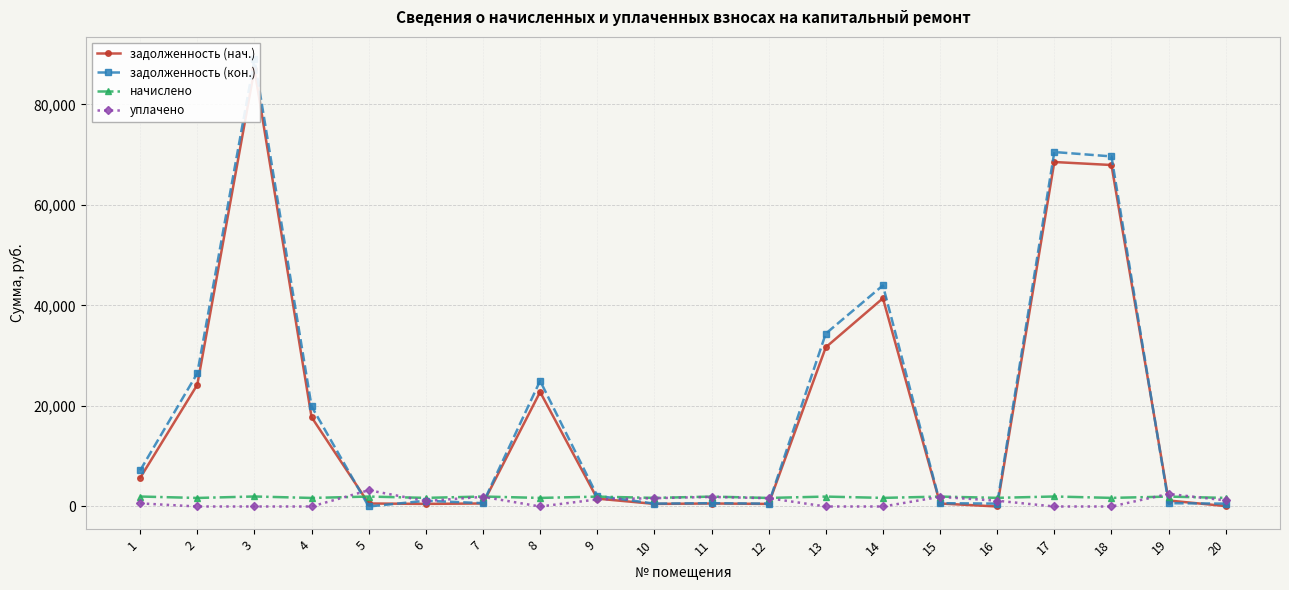

Reading right to left, what are all the values shown in this chart?

задолженность (нач.): 79.9	1190.4	67922.3	68520.0	0.0	597.6	41415.5	31665.6	514.2	593.5	516.5	1564.0	22779.0	598.7	518.0	596.5	17772.3	86970.5	24215.5	5684.4
задолженность (кон.): 569.3	656.0	69635.2	70507.8	572.6	661.5	43976.0	34386.7	567.7	655.2	570.1	2123.2	24994.3	660.9	1143.6	0.0	19914.9	88960.7	26496.3	7183.6
начислено: 1708.0	1968.1	1712.9	1987.7	1717.8	1973.0	1710.4	1970.5	1703.1	1965.7	1710.5	1963.2	1705.5	1982.8	1715.3	1975.5	1700.6	1990.2	1698.2	1982.8
уплачено: 1218.6	2500.6	0.0	0.0	1145.2	1915.8	0.0	0.0	1649.6	1904.0	1656.8	1404.0	0.0	1920.6	1089.7	3230.5	0.0	0.0	0.0	620.8